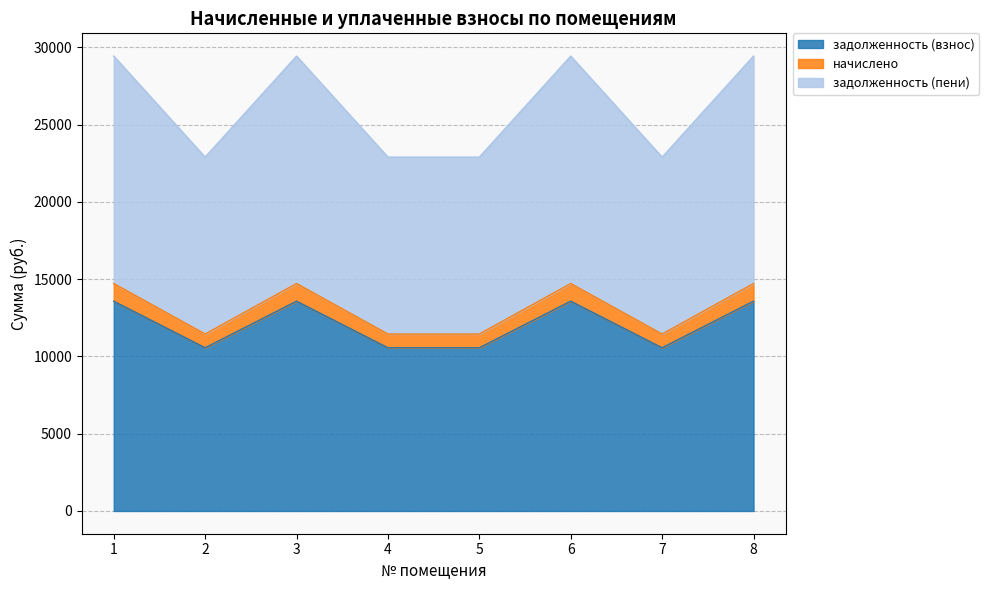

How many data points does each series have?

8